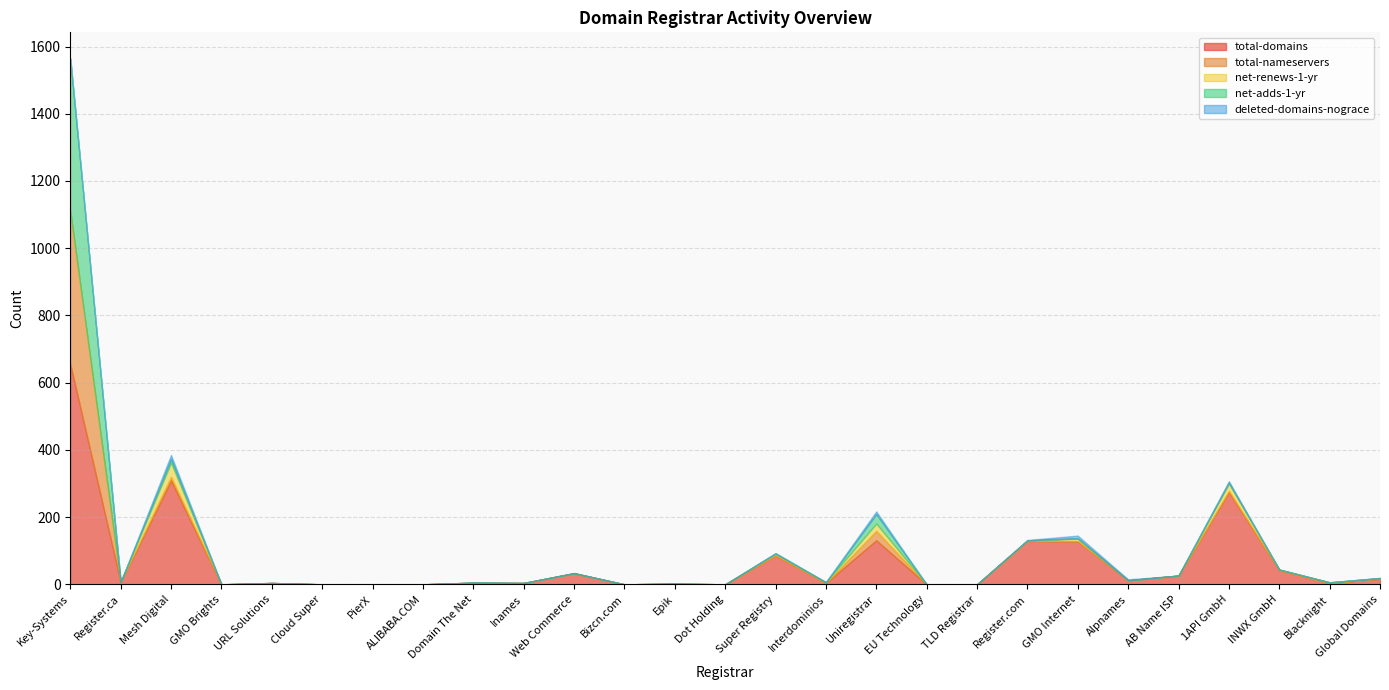

Reading right to left, transcribe all the data shown in this chart.

total-domains: 17	4	42	275	26	12	128	129	0	0	131	4	86	0	2	0	33	4	5	0	0	0	4	0	309	7	655
total-nameservers: 1	0	0	3	0	0	1	0	0	0	28	0	1	0	0	0	0	0	0	0	0	0	0	0	11	0	454
net-renews-1-yr: 0	2	2	22	0	0	7	2	0	0	22	2	4	0	0	0	0	0	0	0	0	0	0	0	42	0	1
net-adds-1-yr: 1	0	0	3	0	0	1	0	0	0	28	0	1	0	0	0	0	0	0	0	0	0	0	0	11	0	454
deleted-domains-nograce: 0	0	0	4	0	3	8	1	0	0	8	1	1	0	0	0	1	0	0	0	0	0	0	0	12	0	0